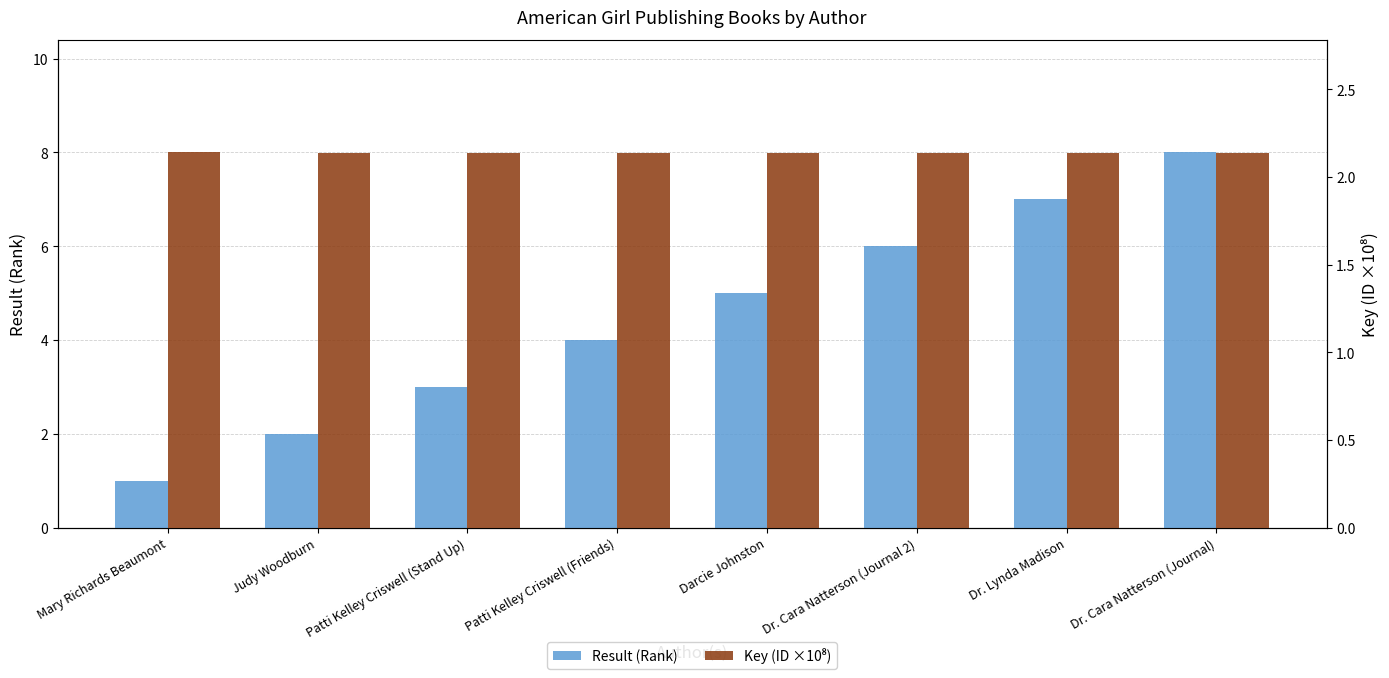

What is the highest value of the Key (ID ×10⁸) series?

2.1